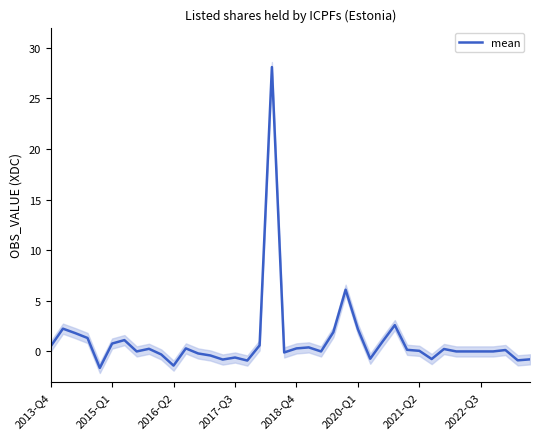

What is the highest value of the mean series?

28.1